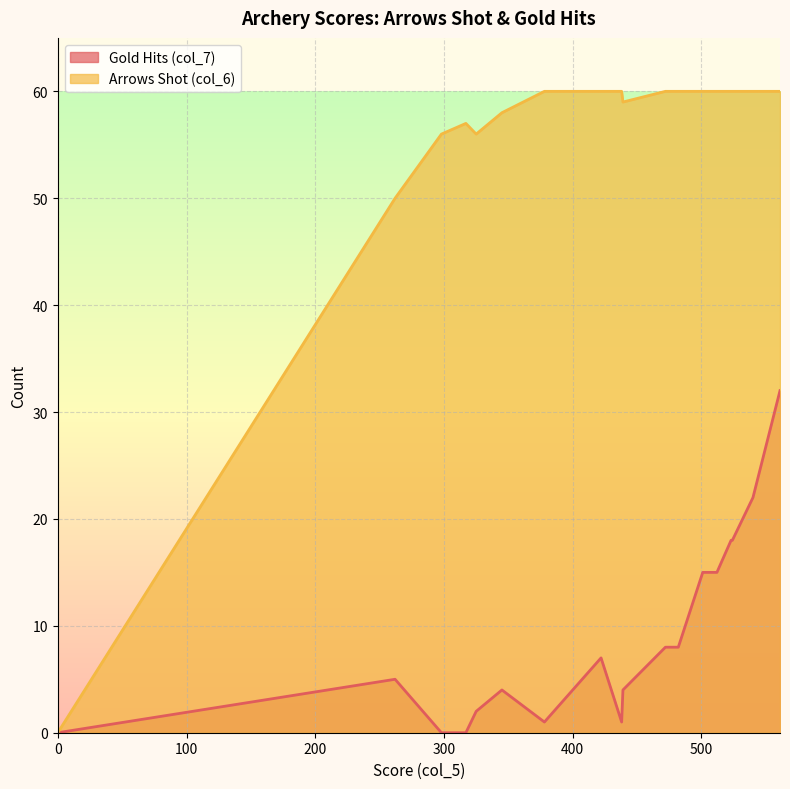

List the series in order of their overall mean, lowest first.

Gold Hits (col_7), Arrows Shot (col_6)